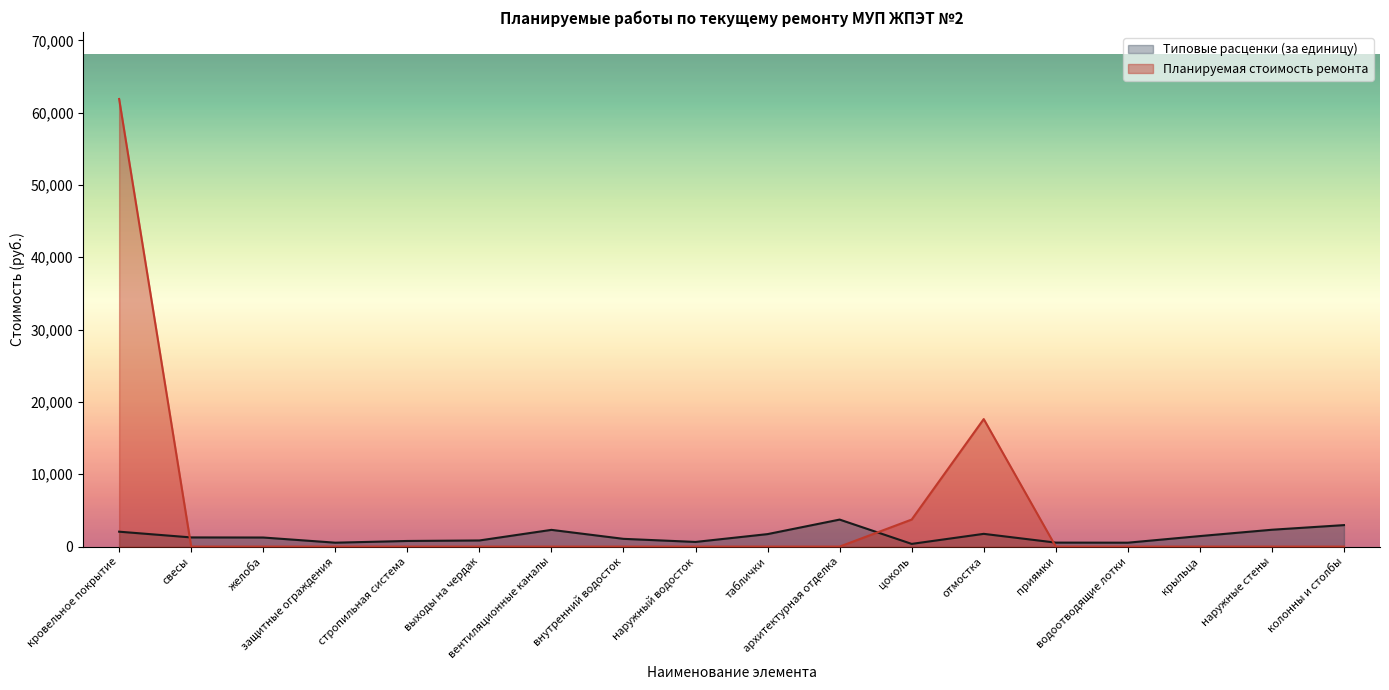

What is the label of the 13th point from the right?

выходы на чердак